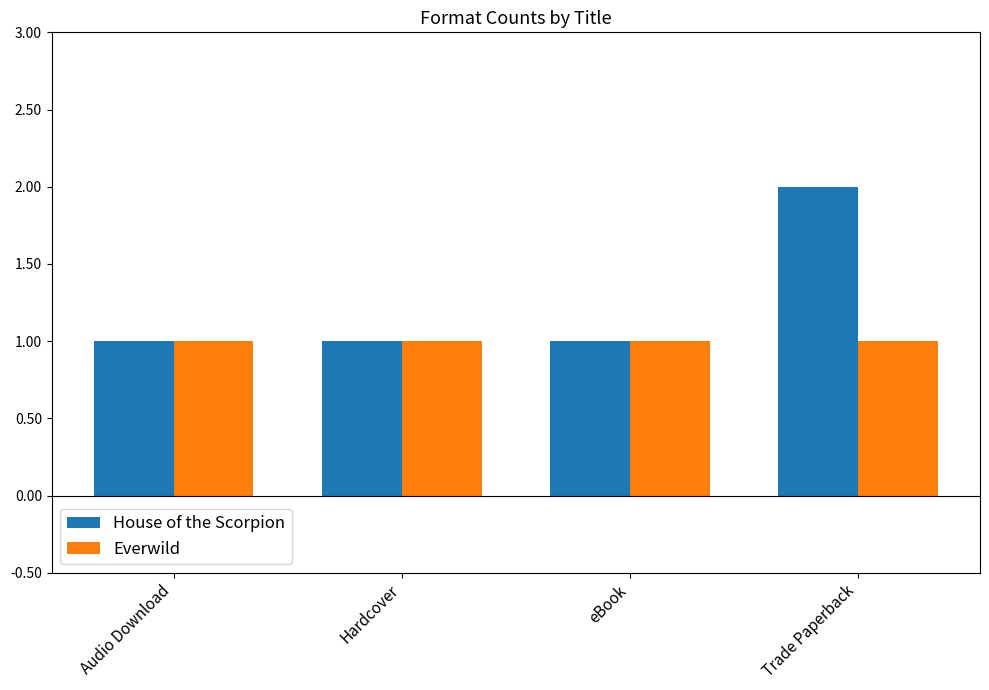

Read the House of the Scorpion value at Audio Download.

1